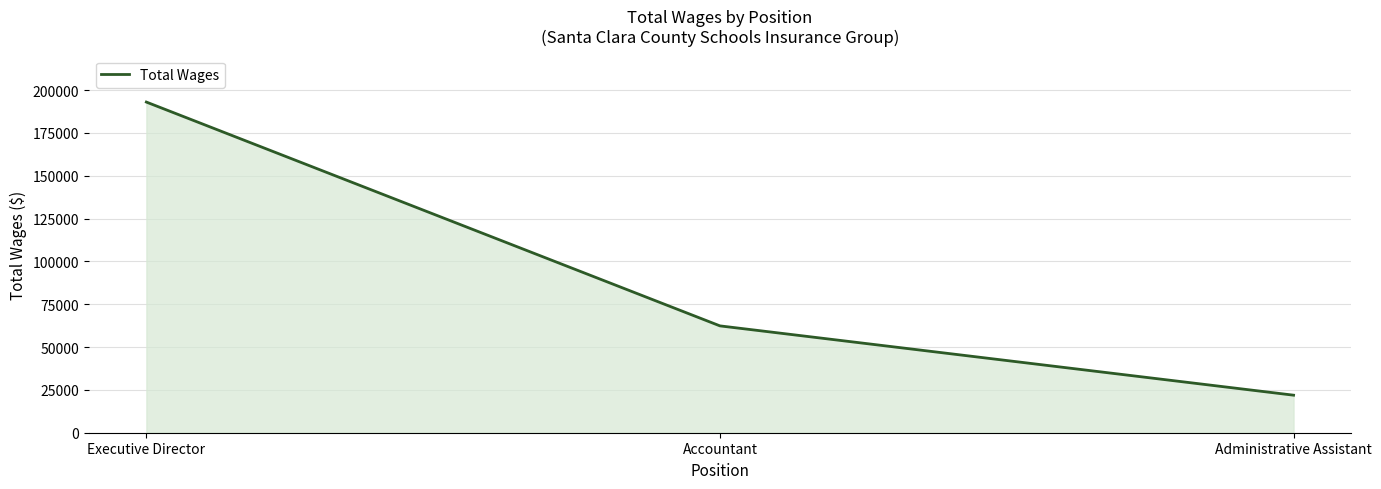

Rank the categories by value from lowest to highest.

Administrative Assistant, Accountant, Executive Director